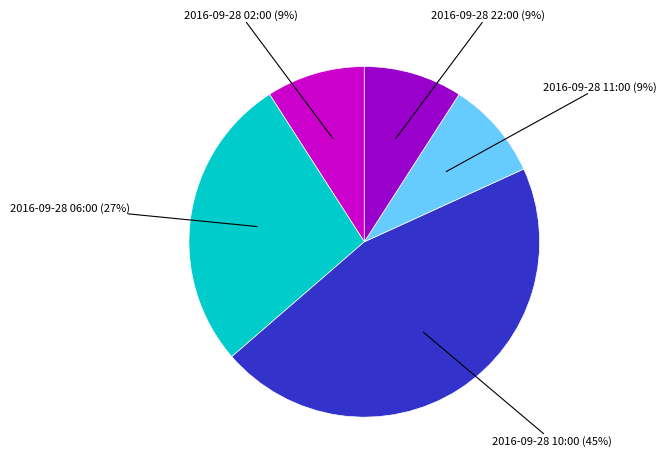

Does any single category account for the majority?

No